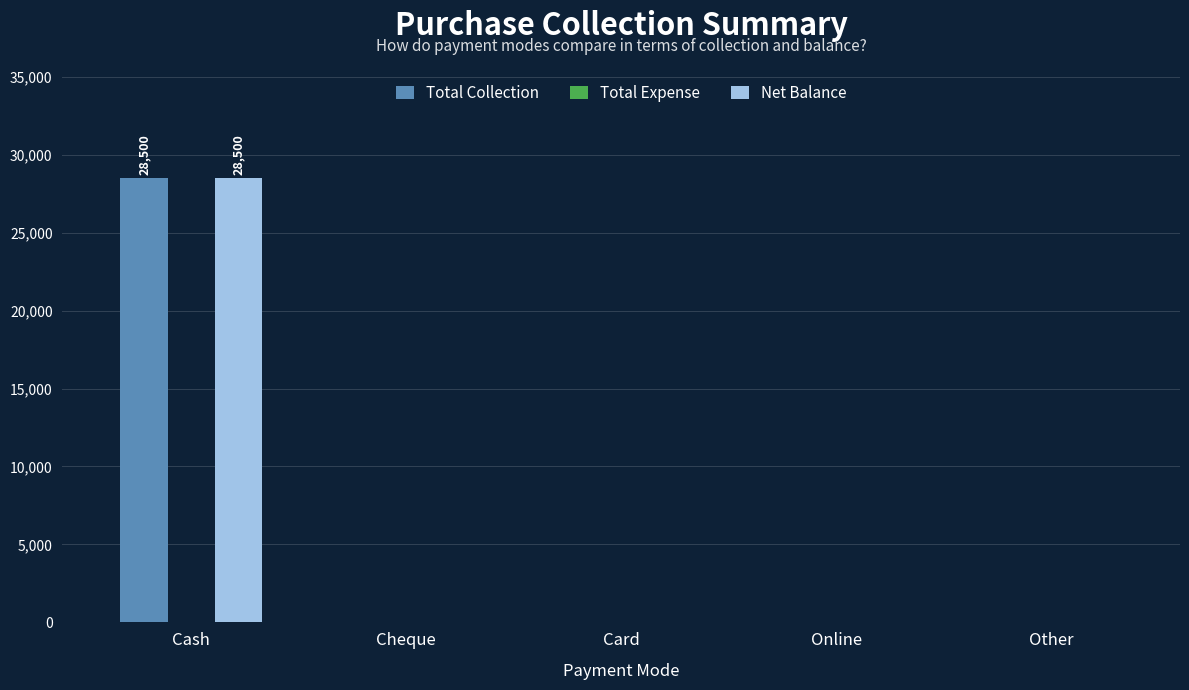

The value of Net Balance at Card is -14328. True or false?

False